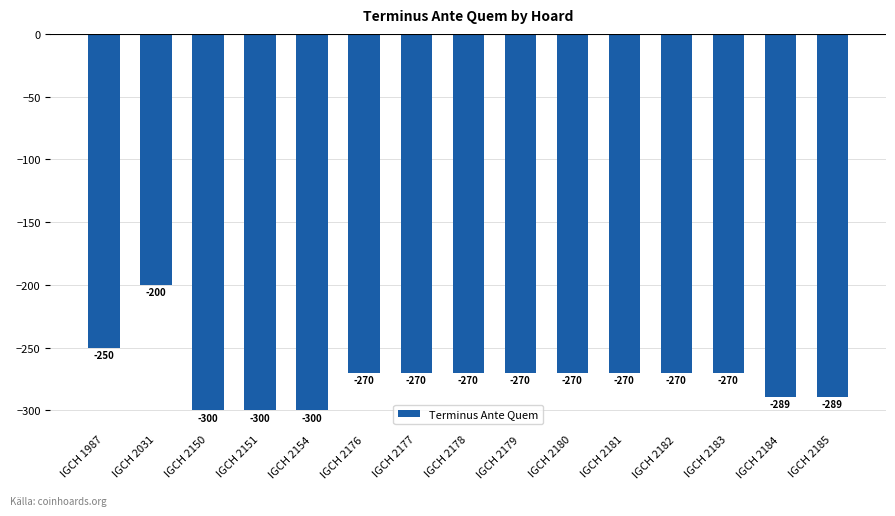

Read the value at IGCH 2182, to the nearest 50.

-250